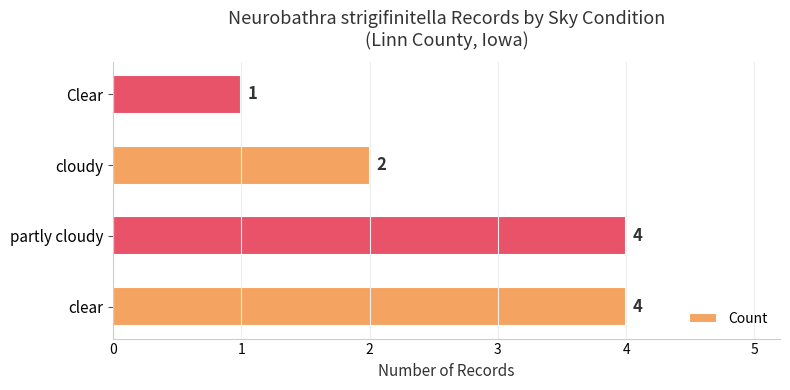

Reading bottom to top, extract all data points from this chart.

4	4	2	1